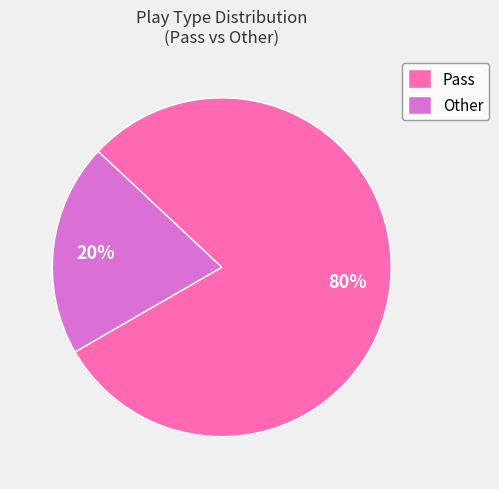

Which slice is the largest?

Pass